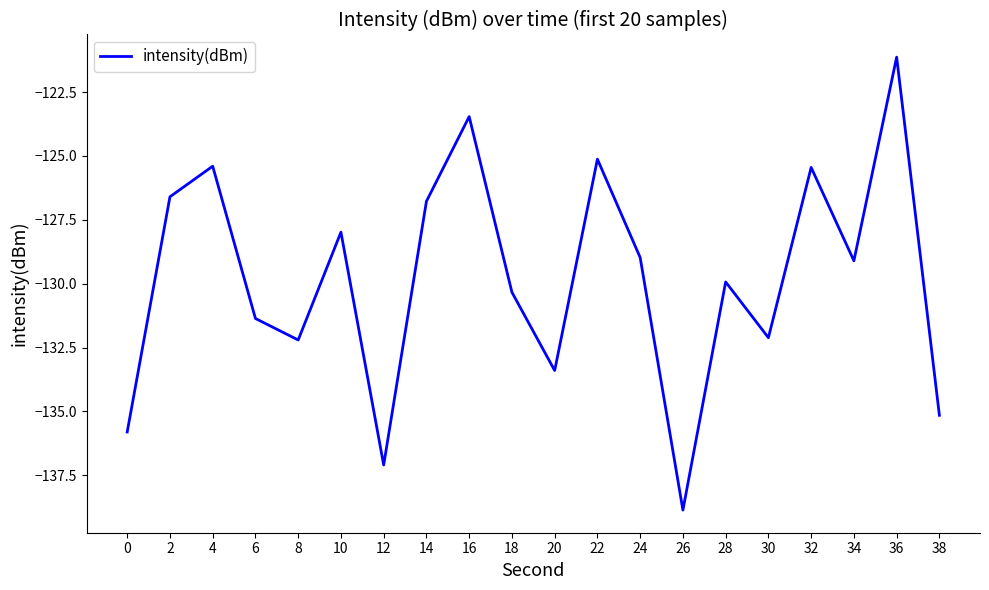

What is the greatest value displayed?

-121.1